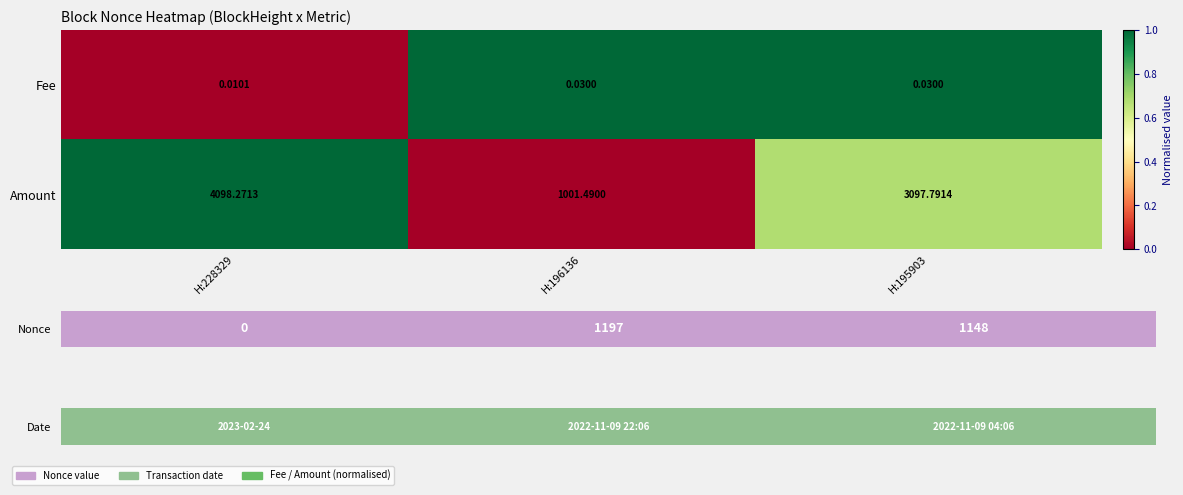

Is the value of Amount at H:195903 greater than the value of Fee at H:195903?

Yes